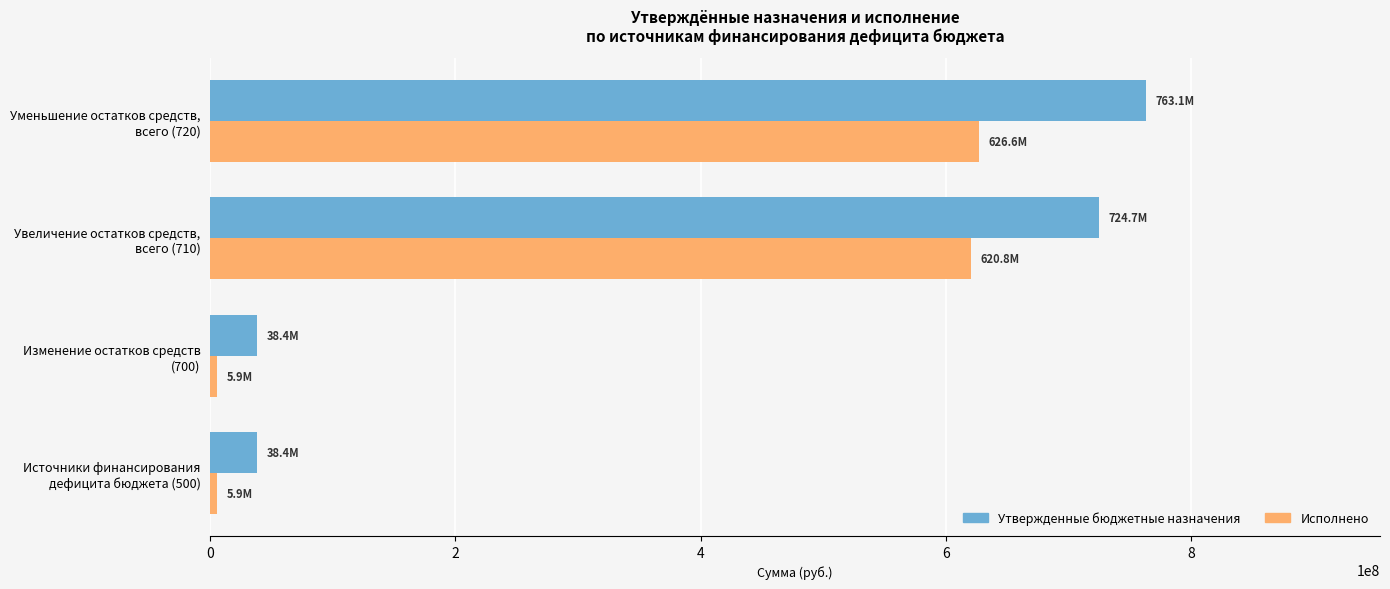

What is the highest value of the Утвержденные бюджетные назначения series?

763112378.8